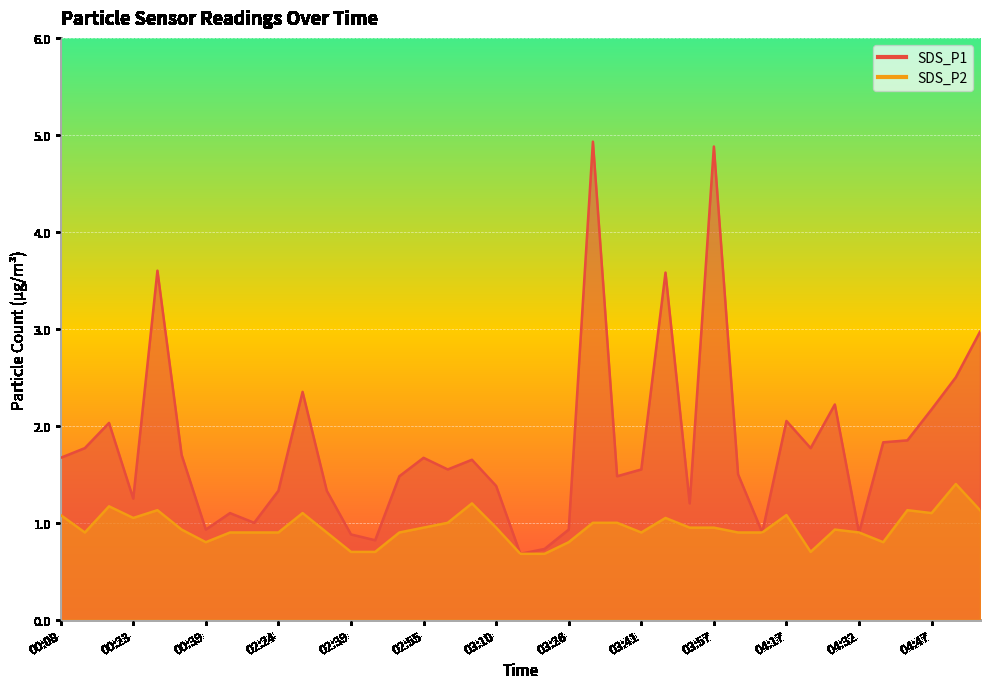

Rank the series by their maximum value, from lowest to highest.

SDS_P2, SDS_P1